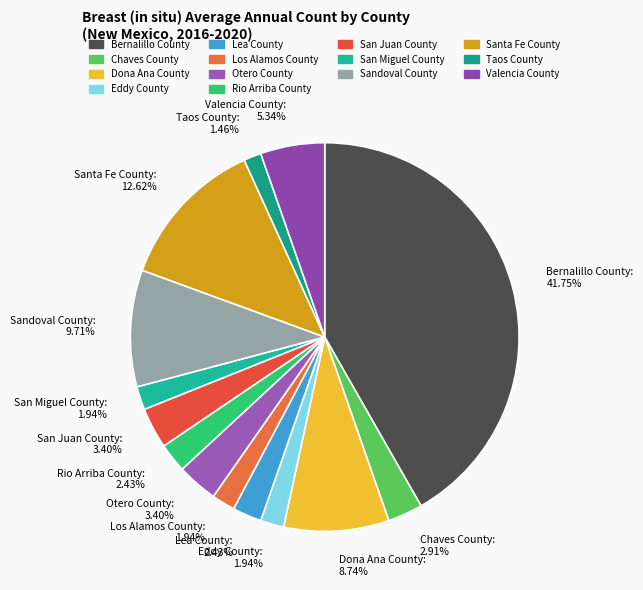

To the nearest percent, what is the difference between the Los Alamos County and Valencia County slice percentages?

3%